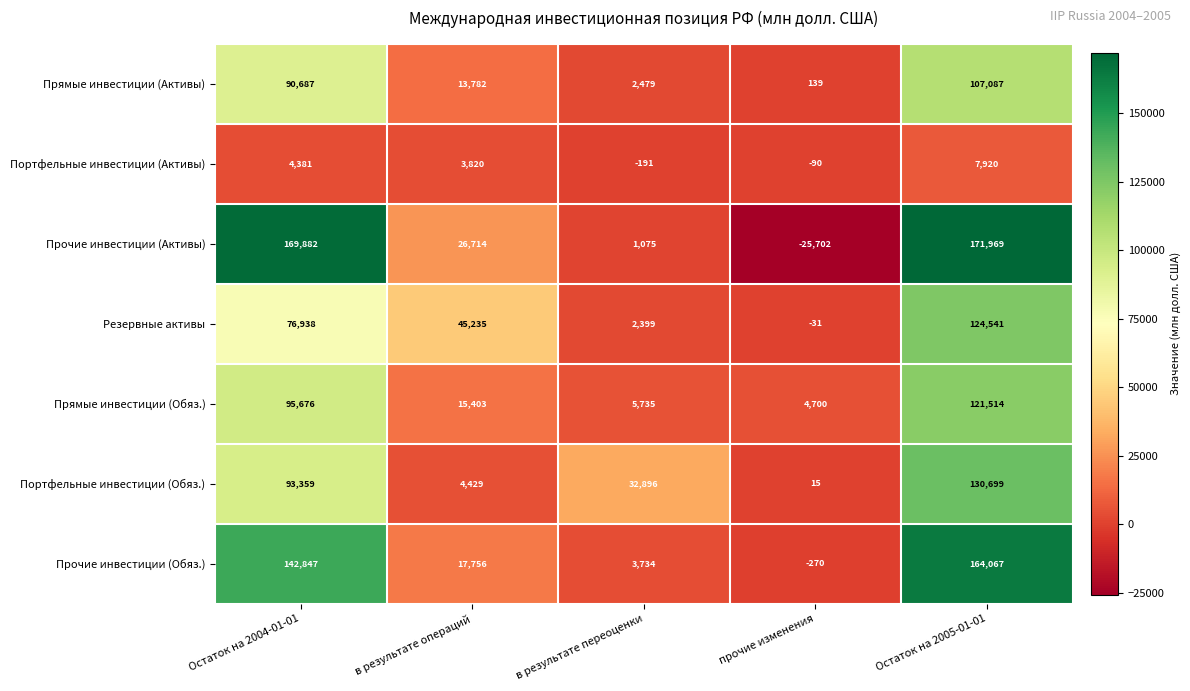

Is the value of Прочие инвестиции (Активы) at в результате операций greater than the value of Прямые инвестиции (Обяз.) at Остаток на 2004-01-01?

No